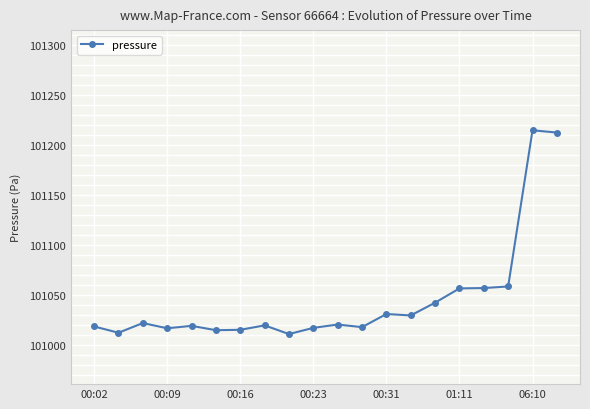

What is the value of the 13th point from the left?

101031.3